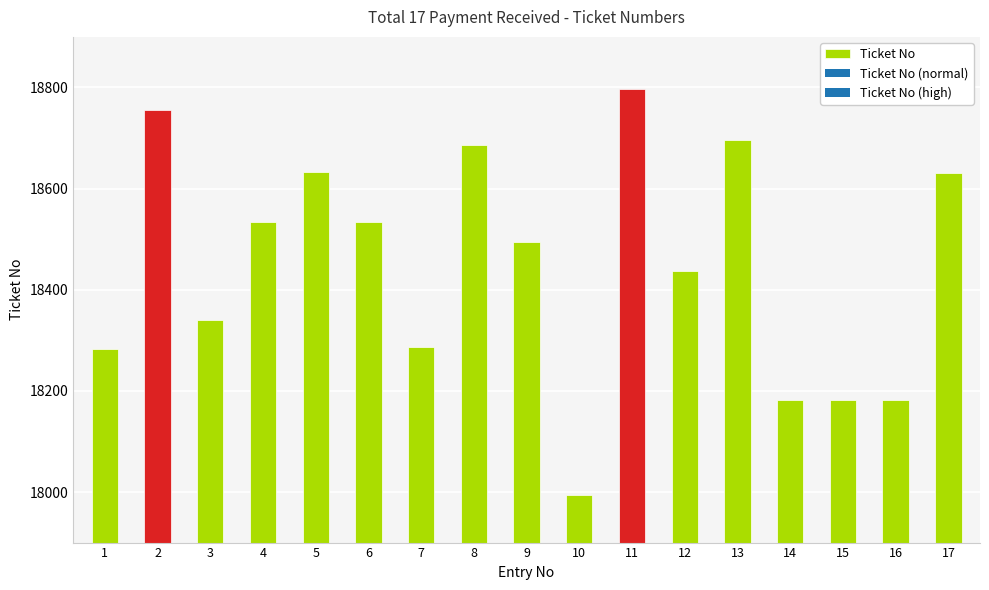

True or false: the data shows 18495 at 9.

True